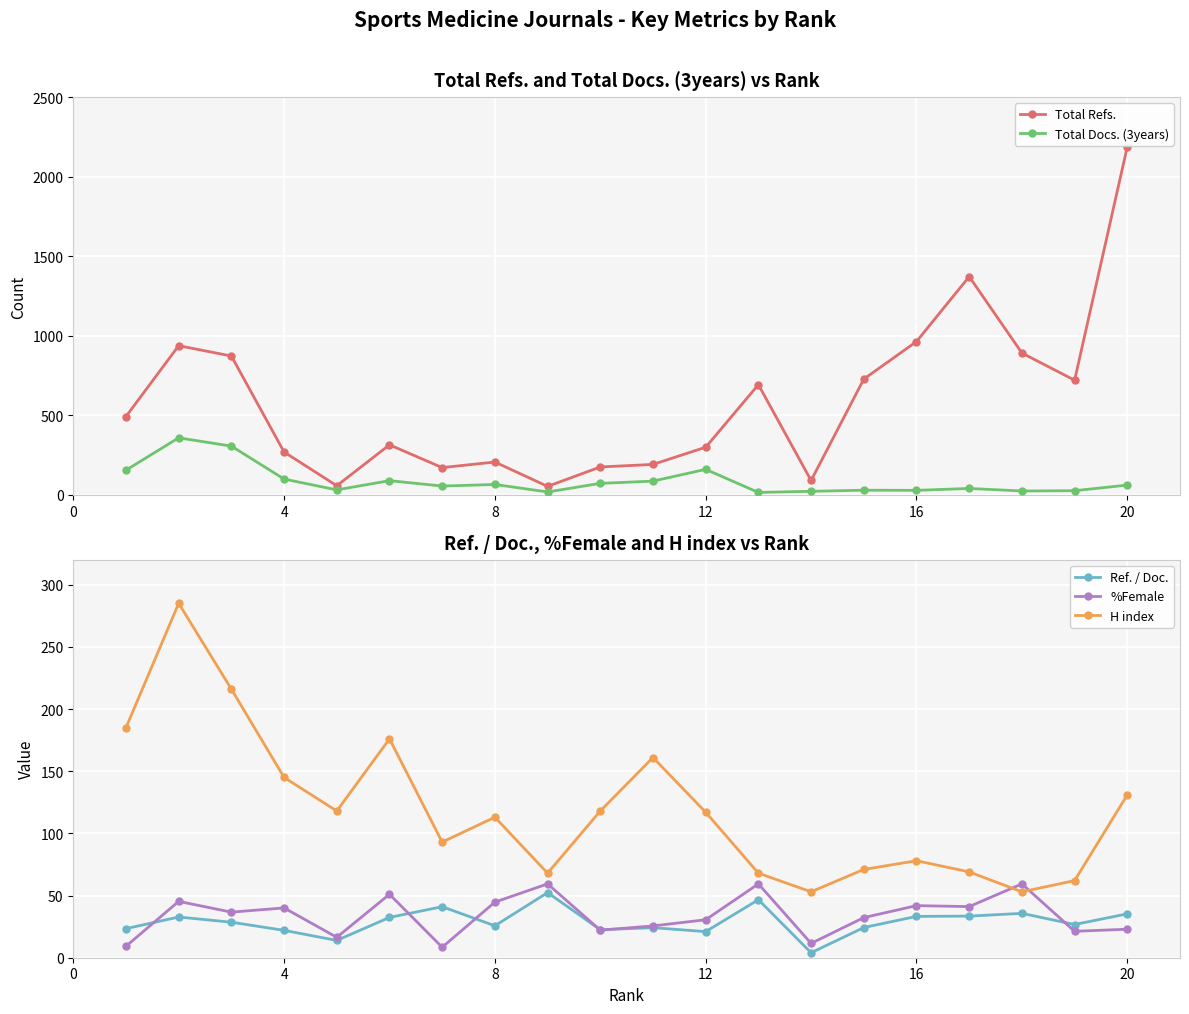

The value of Total Refs. at 4 is 136. True or false?

False